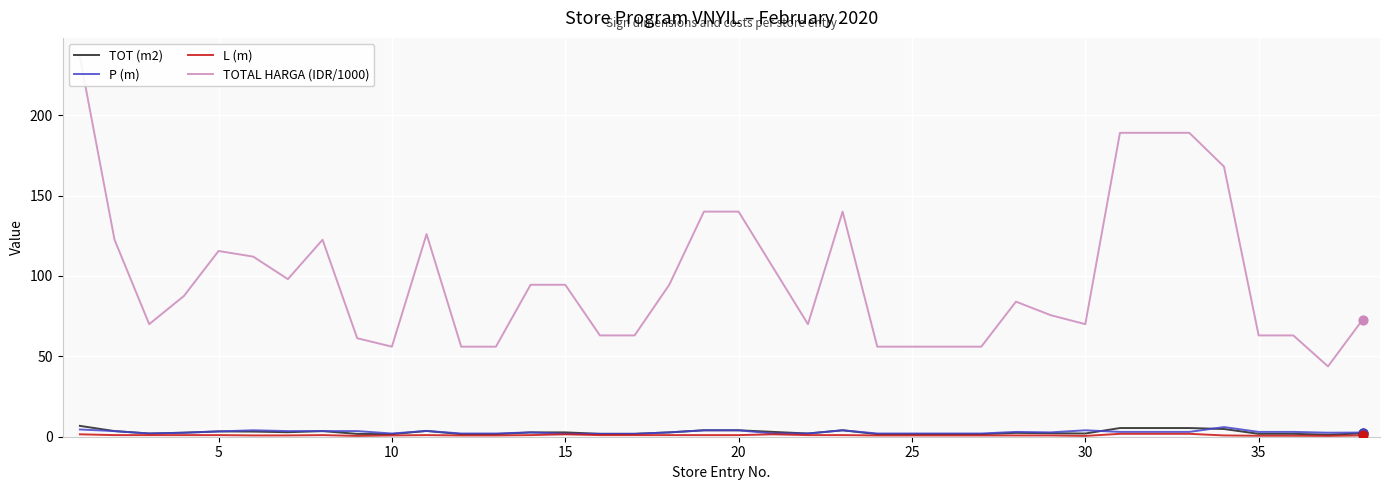

Is the value of L (m) at 0 greater than the value of TOTAL HARGA (IDR/1000) at 32?

No